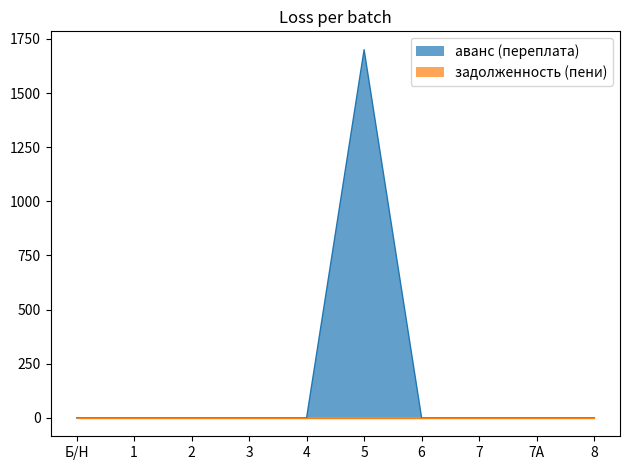

How many values are above zero?

1